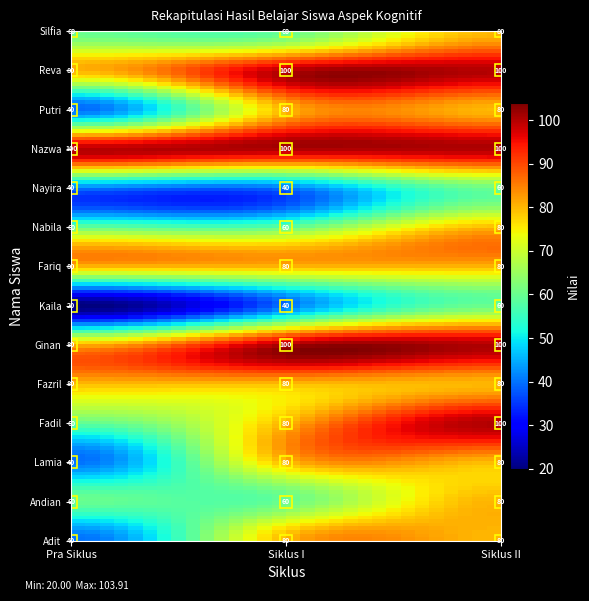

Which category has the highest value across all series?

2